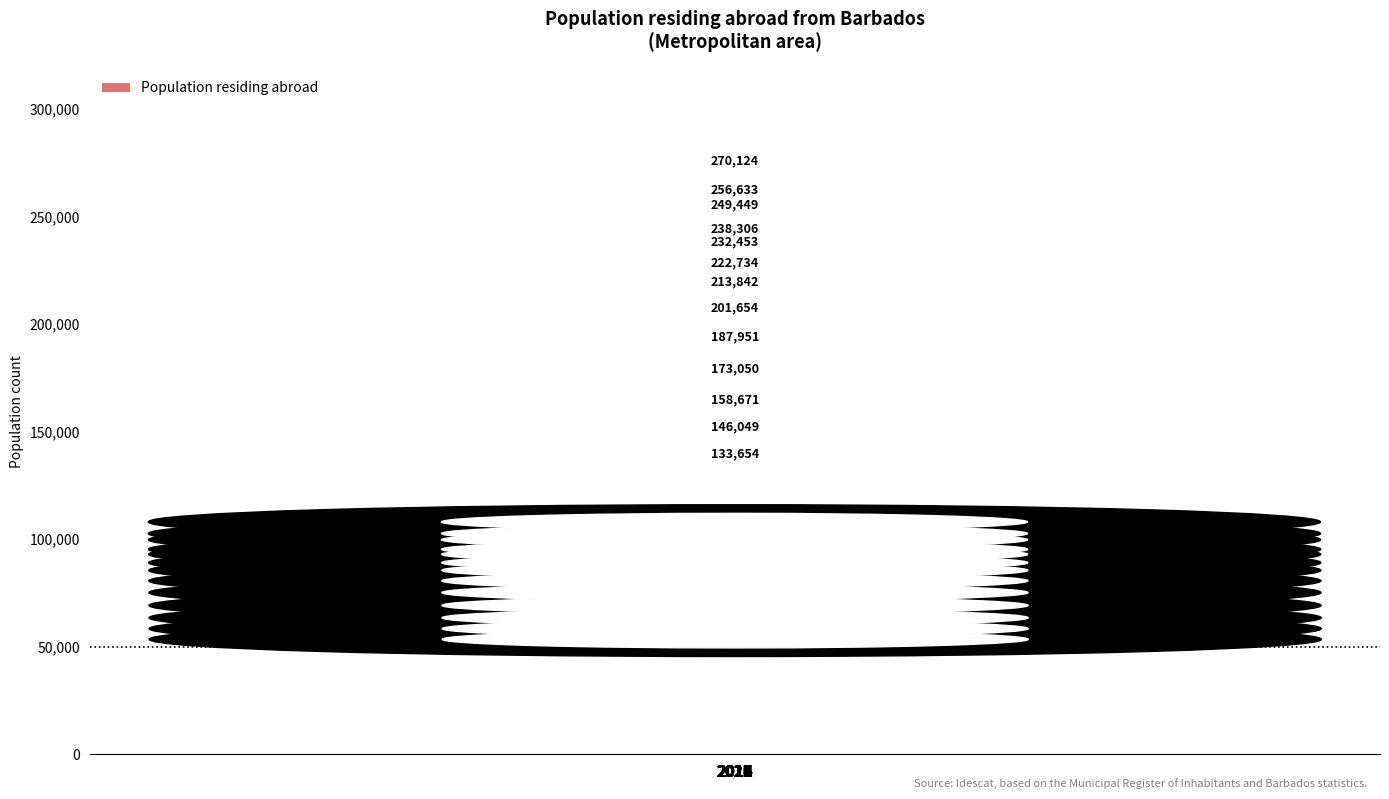

What is the greatest value displayed?

270124